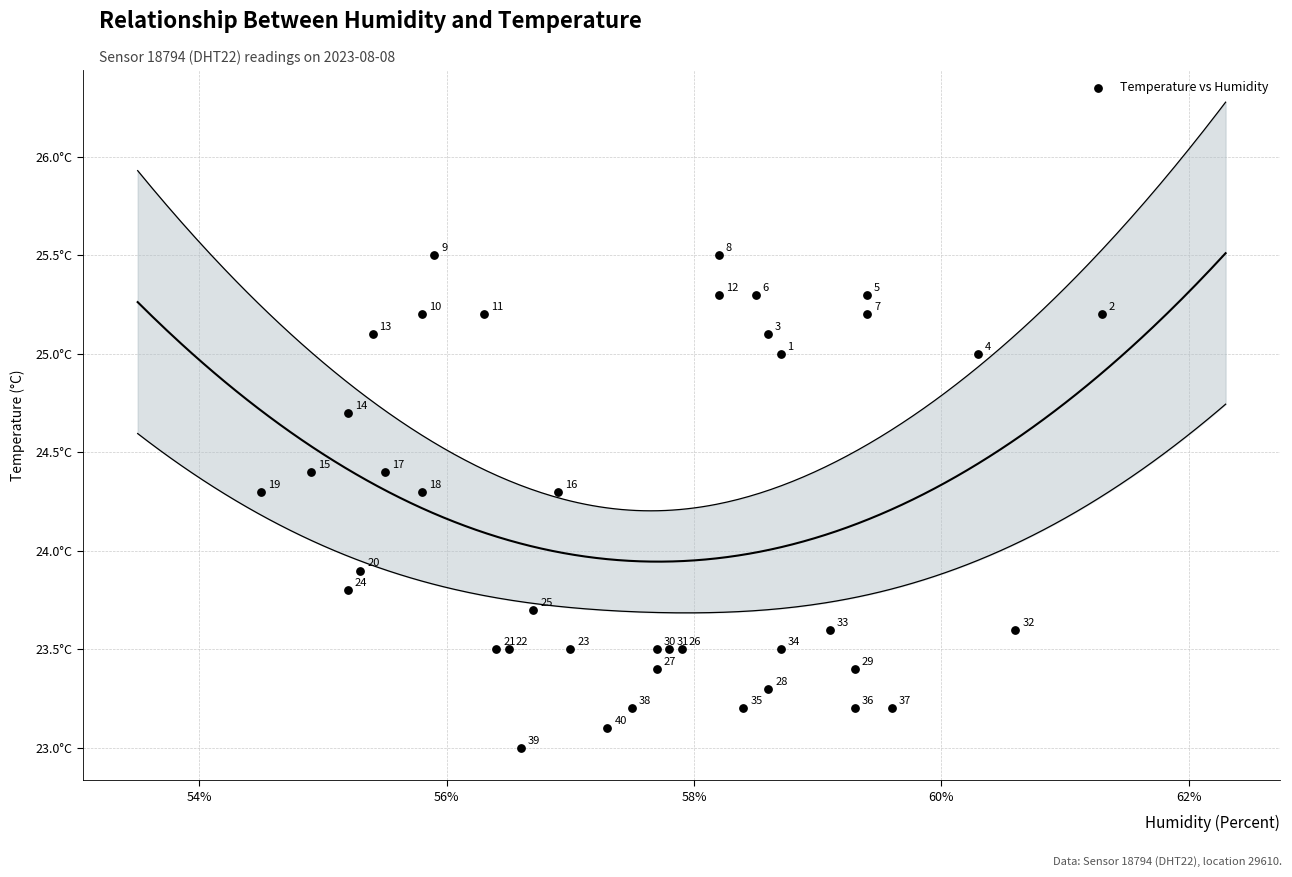

What Y value in the scatter plot is closest to 24?

23.9